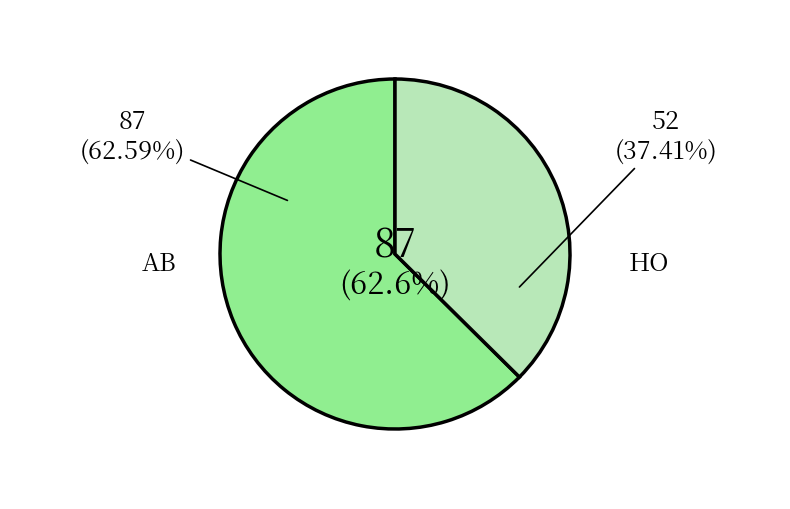

Combined, what portion of the pie is AB and HO?

100.0%